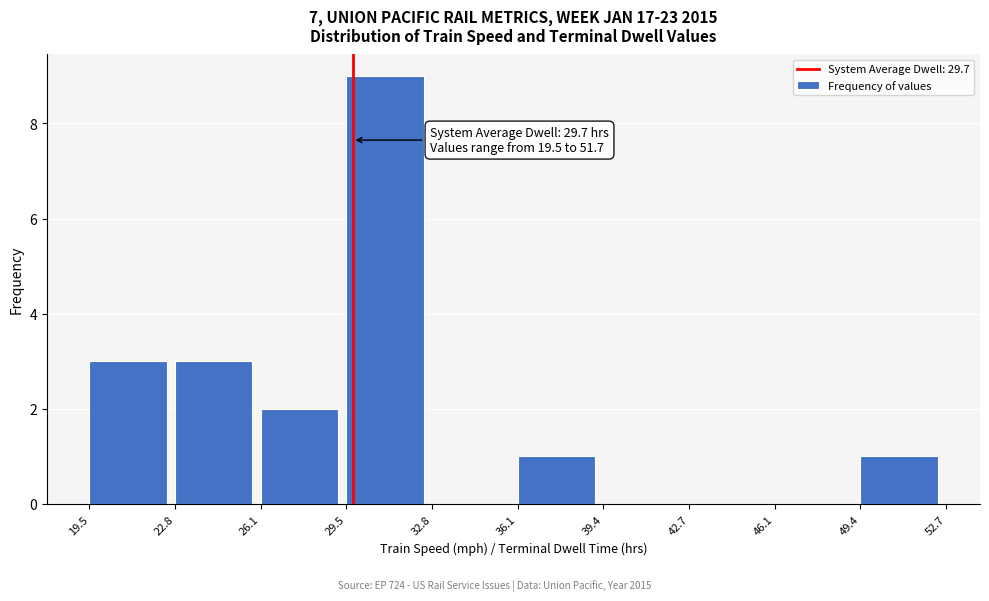

Which range on the x-axis has the tallest bar?

29.5 to 32.8